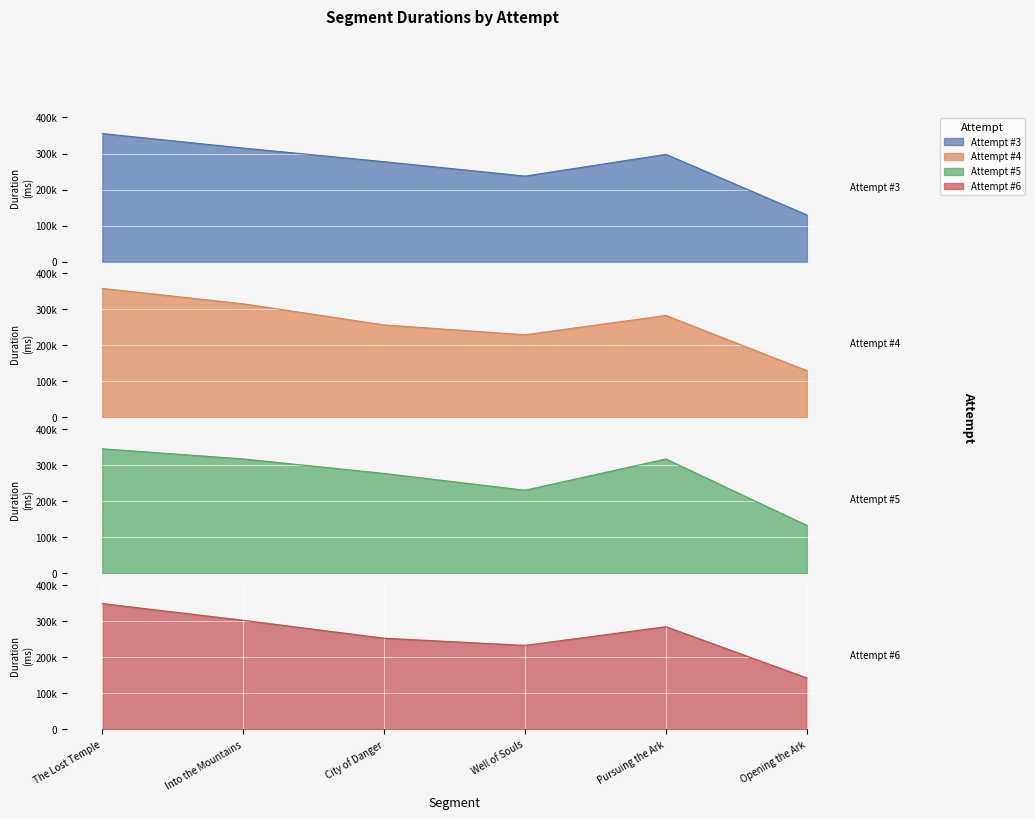

What is the average value of the Attempt #6_line series?

260432